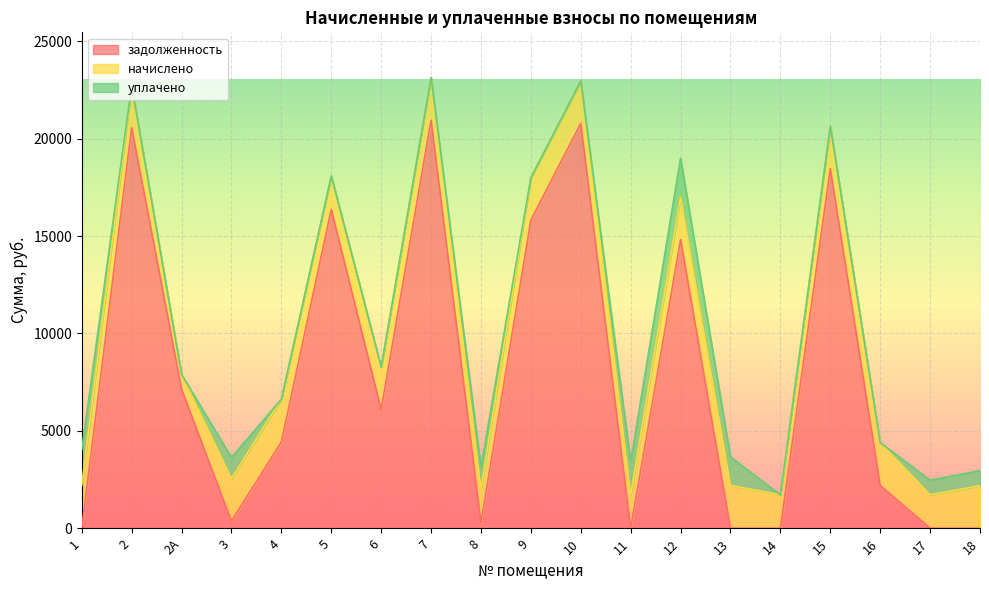

Between 6 and 15, which is larger?

15